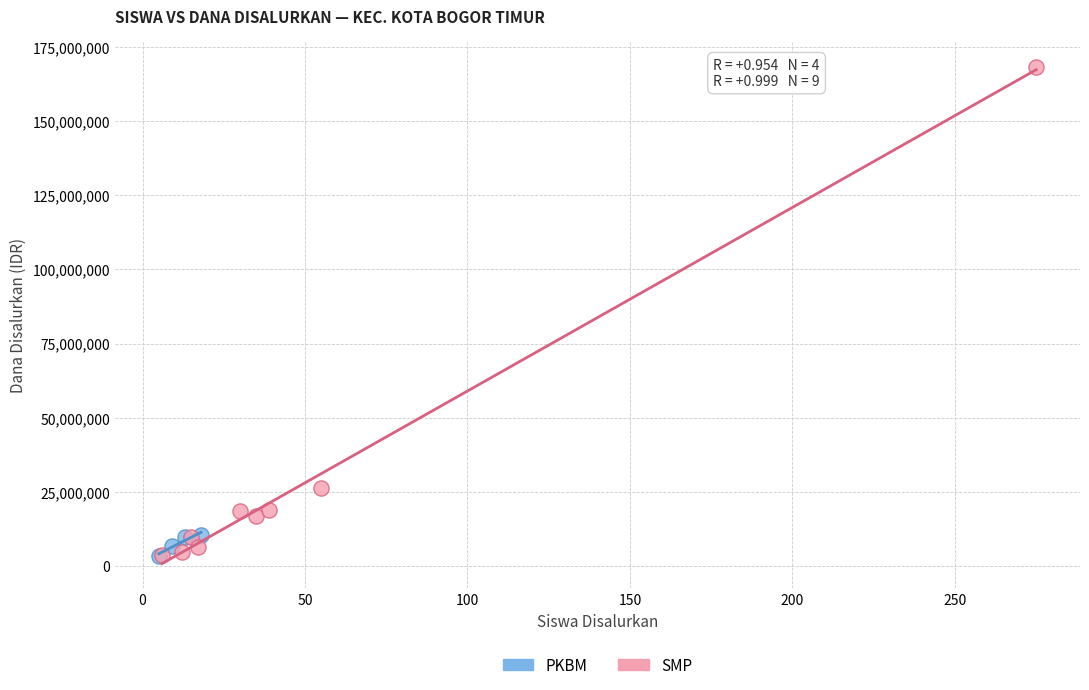

Which series has the largest Y range (max minus min)?

SMP